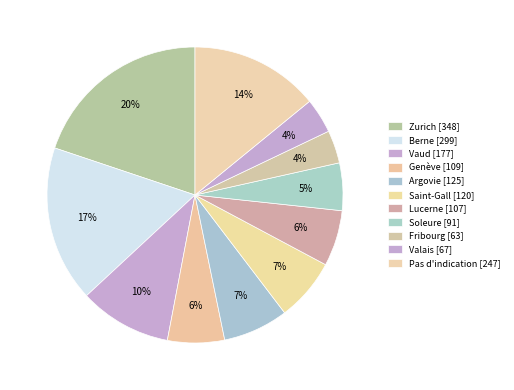

How many segments does this pie chart have?

11